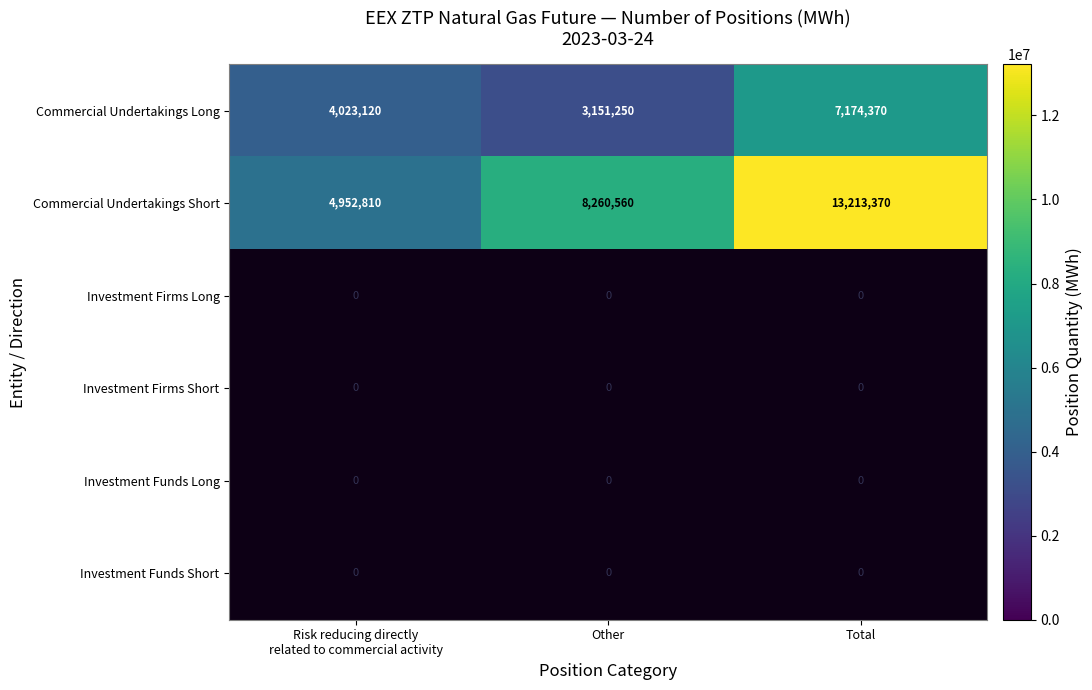

What is the difference between the maximum and minimum values in the Commercial Undertakings Long series?

4023120